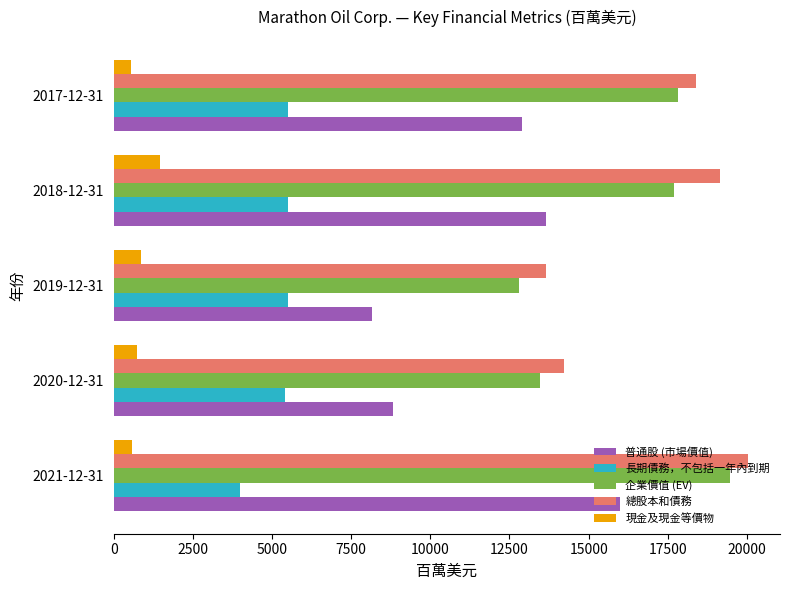

What is the difference between the highest and lowest values at 2018-12-31?

17690